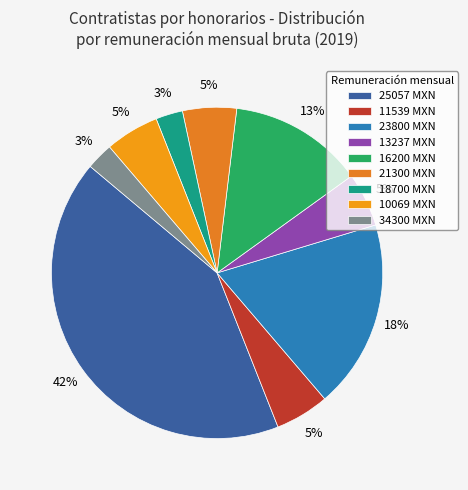

Count the number of slices in the pie.

9